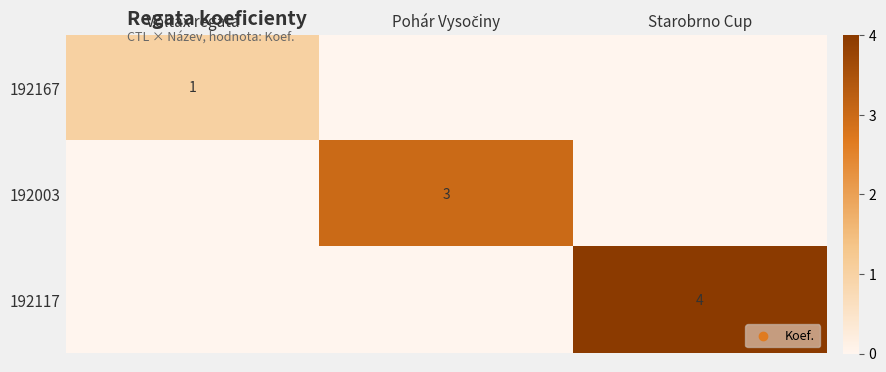

The value of 192117 at Starobrno Cup is 1. True or false?

False